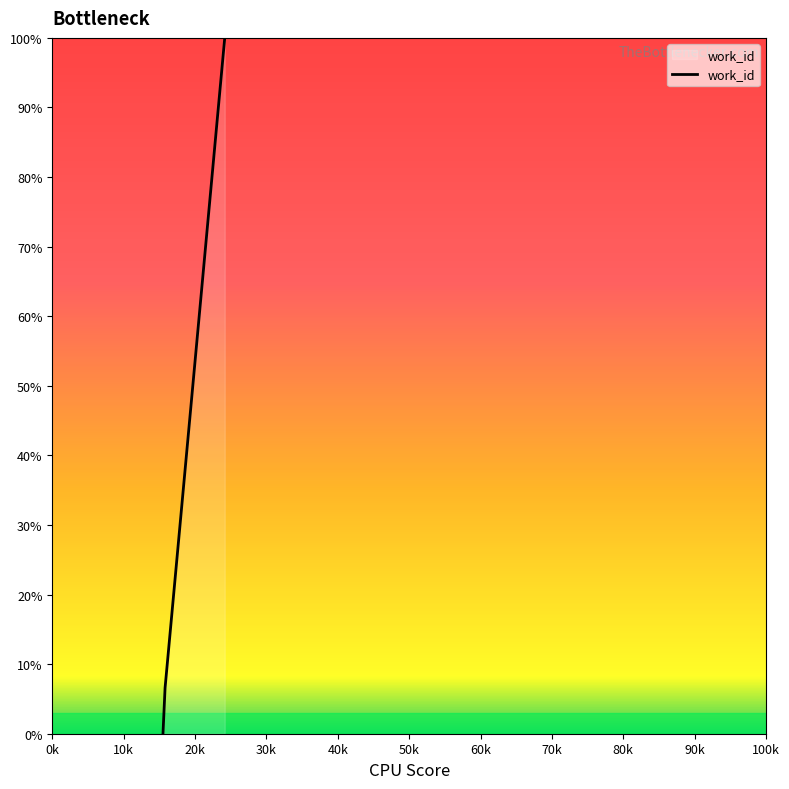

What is the maximum value shown in the chart?

100.0